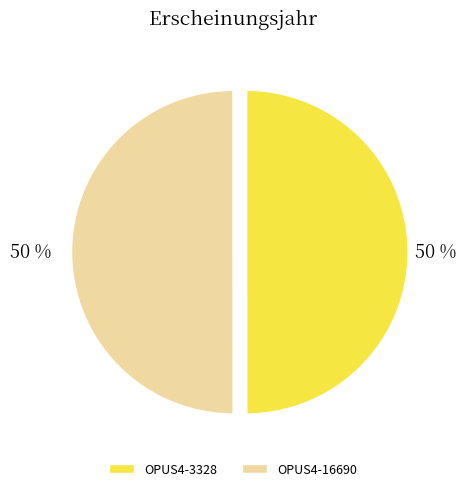

Combined, do OPUS4-3328 and OPUS4-16690 account for over 50%?

Yes